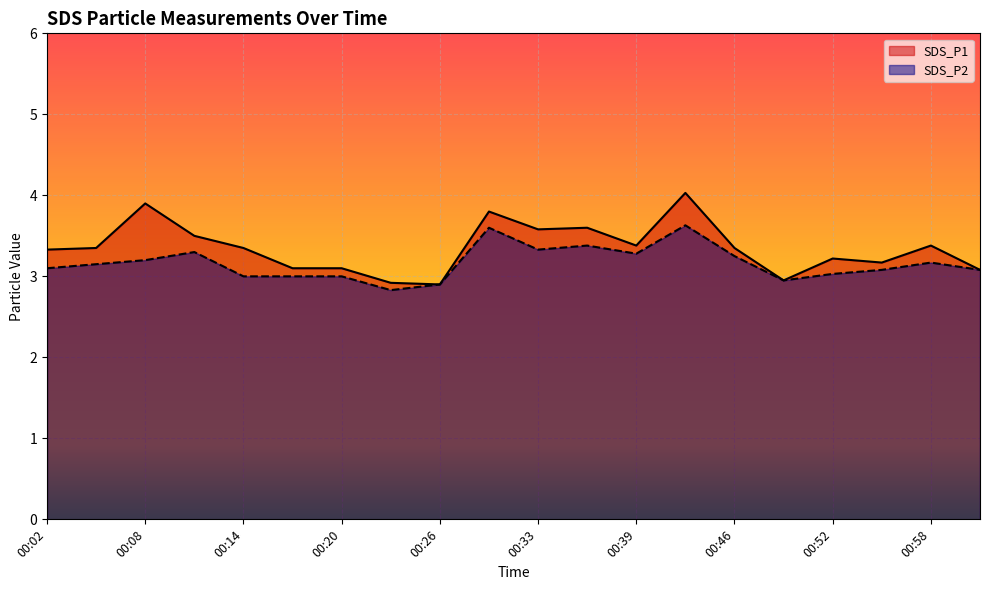

Is the value of SDS_P2 at 00:26 greater than the value of SDS_P1 at 00:52?

No